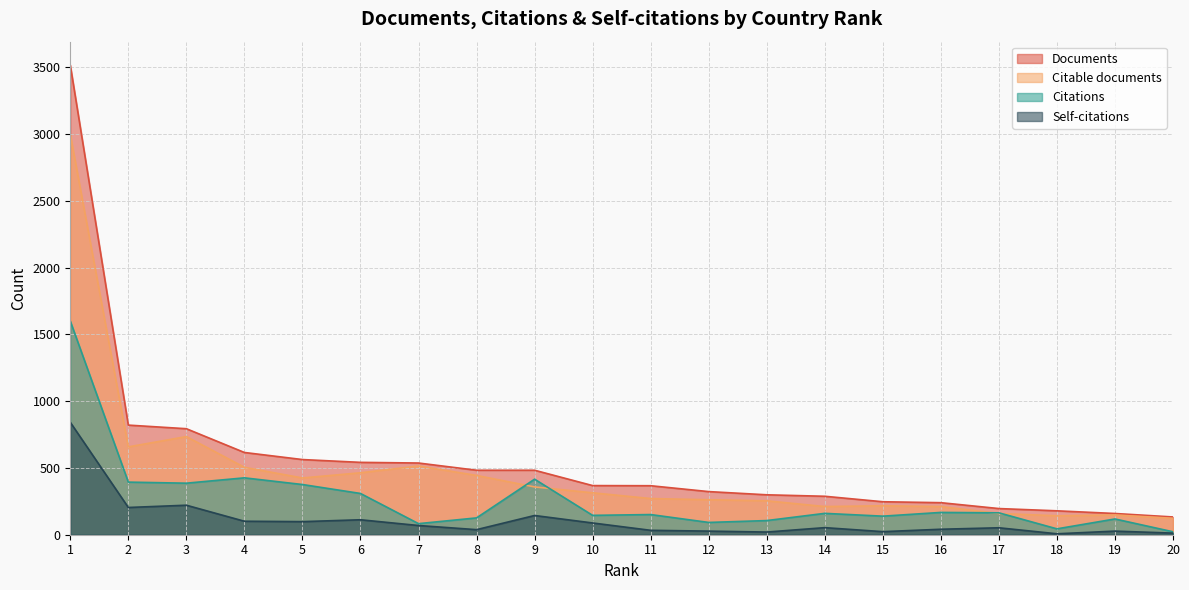

Reading left to right, what are all the values shown in this chart?

Documents: 3517	821	794	616	563	542	537	483	483	368	367	323	299	288	247	240	196	179	159	133
Citable documents: 2998	658	735	505	425	464	515	444	358	314	271	262	254	211	217	211	159	142	148	123
Citations: 1600	394	386	426	376	309	83	126	416	145	151	92	106	160	139	167	164	44	118	22
Self-citations: 842	204	221	101	98	112	69	38	144	88	33	27	20	53	23	41	52	7	27	12